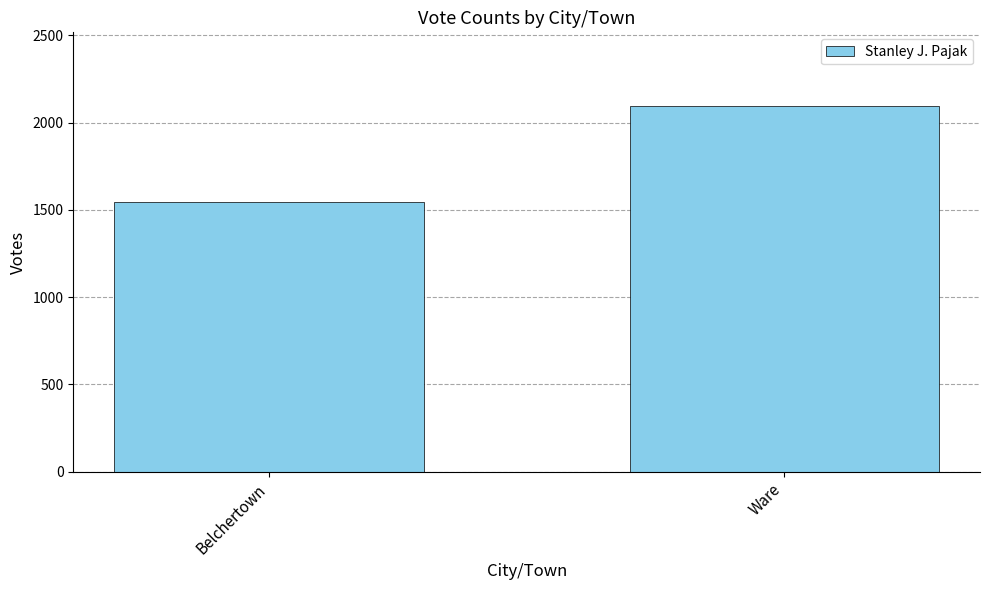

Is it true that the value at Ware is 595?

False